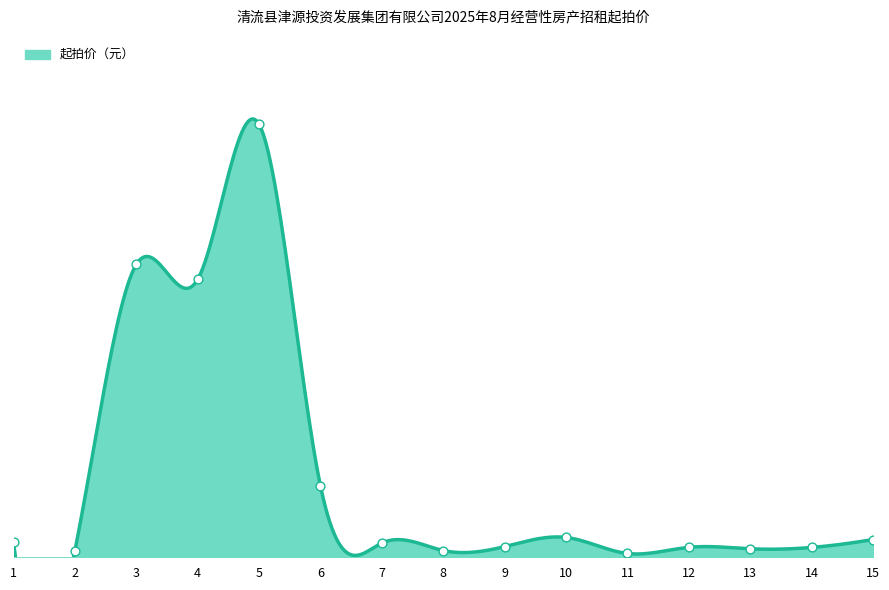

What is the ratio of the value at 13 to the value at 9?

0.8